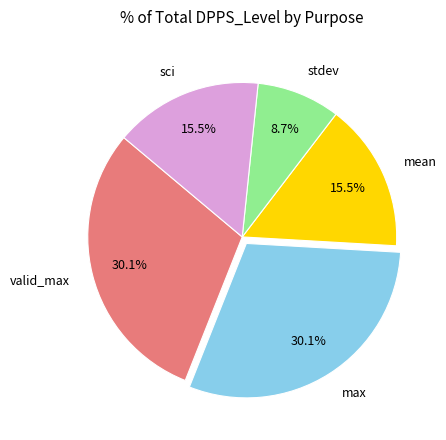

What is the ratio of the value at sci to the value at valid_max?

0.5